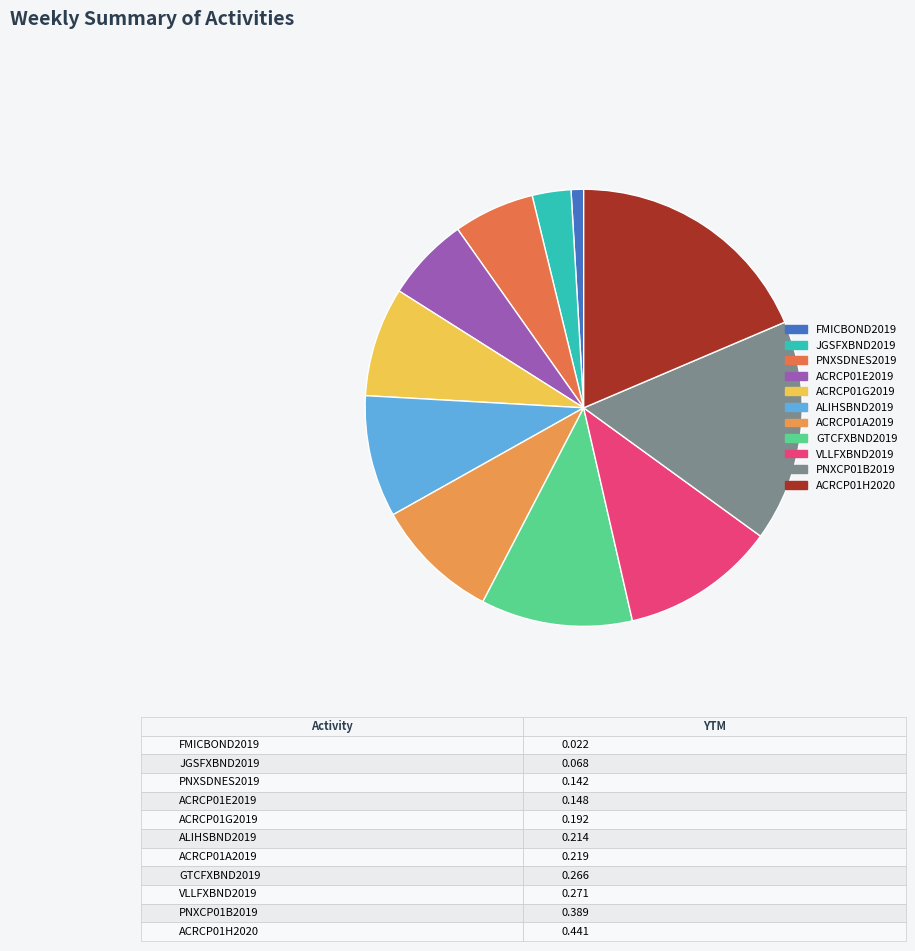

How much of the chart is everything except ACRCP01H2020?

81.4%